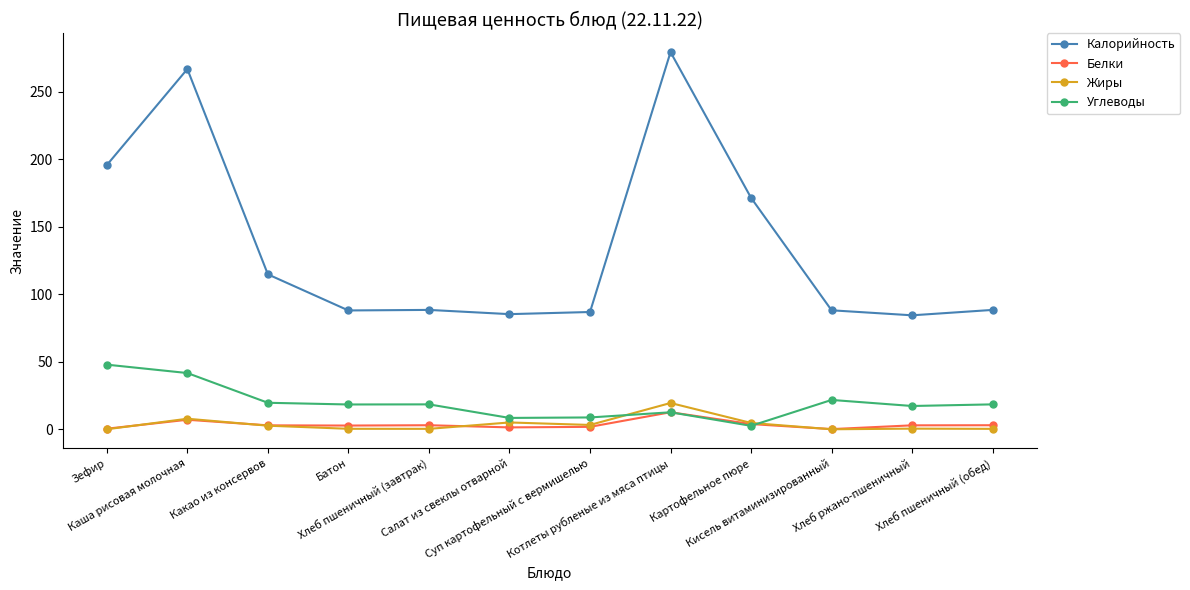

How many series are shown in this chart?

4